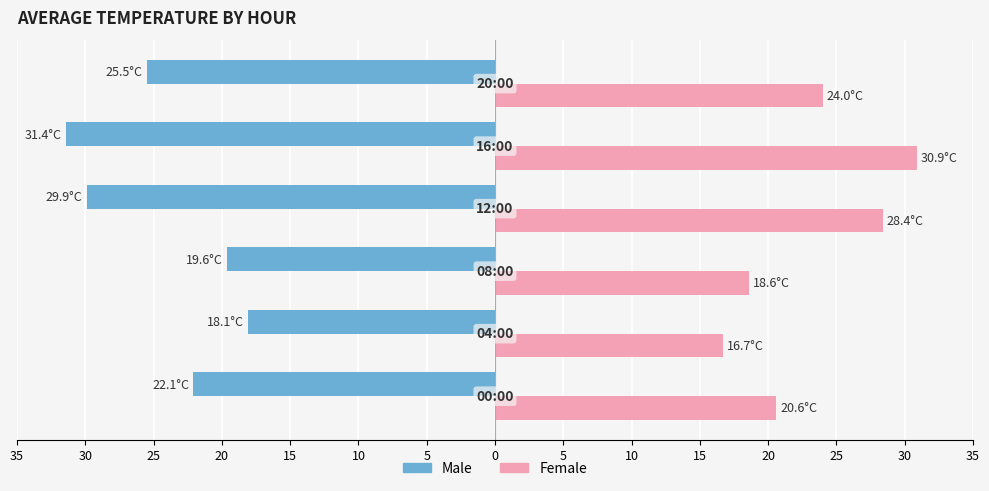

How many bars are there in total?

12